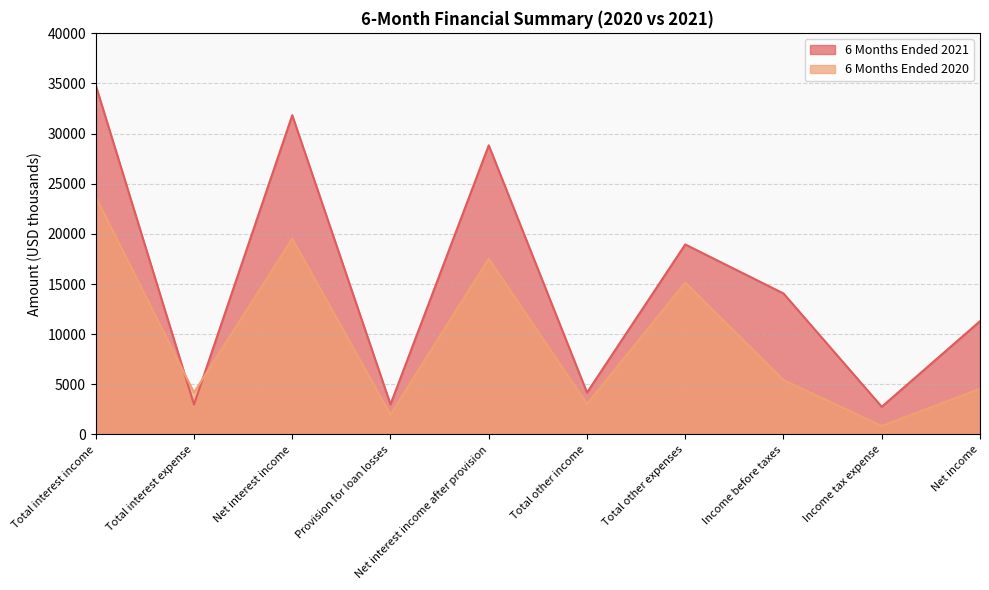

What is the label of the 7th point from the left?

Total other expenses